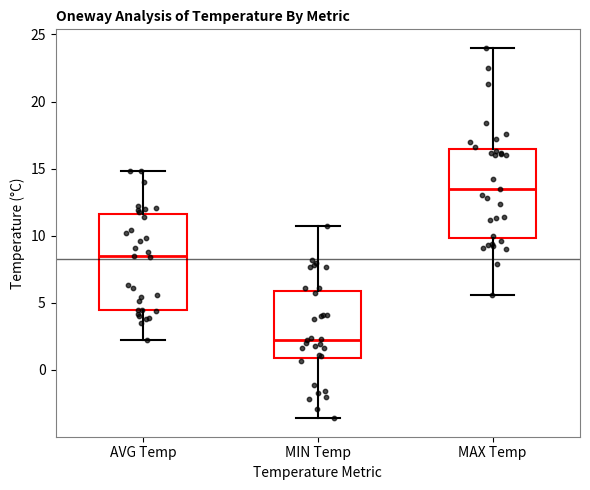

Where does the upper whisker of the box for AVG Temp end on the y-axis? The values are not printed on the chart, so give them approximately, as read against the axis.

15.0